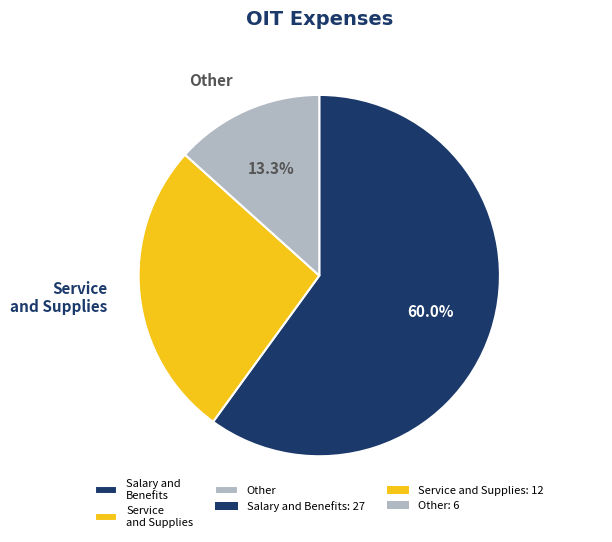

Which category has the smallest portion of the pie?

Other